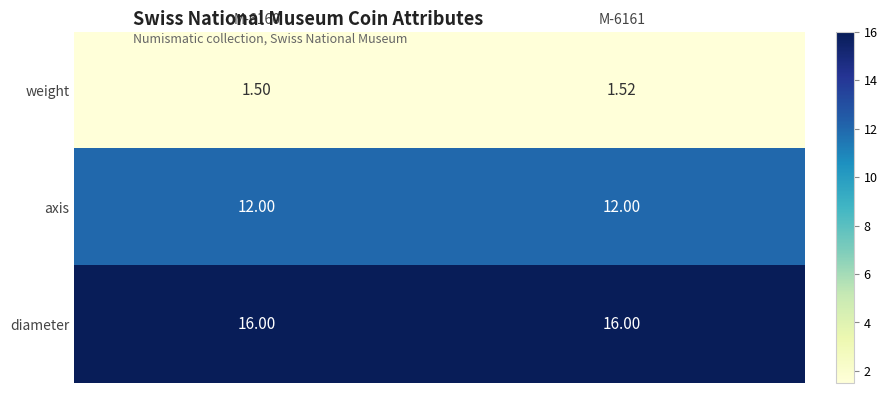

What is the difference between the highest and lowest values at M-6160?

14.5